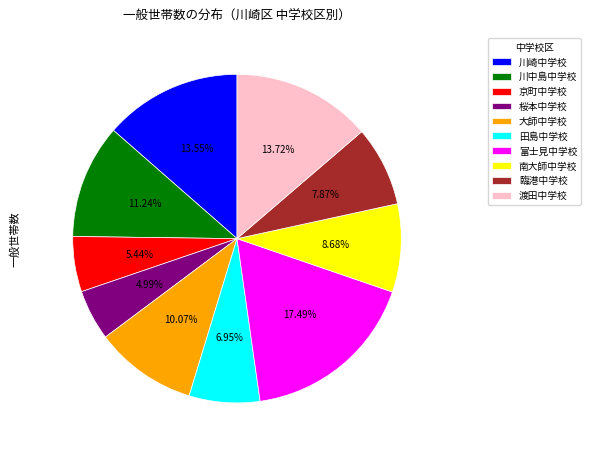

Is there any slice that represents more than half of the pie?

No